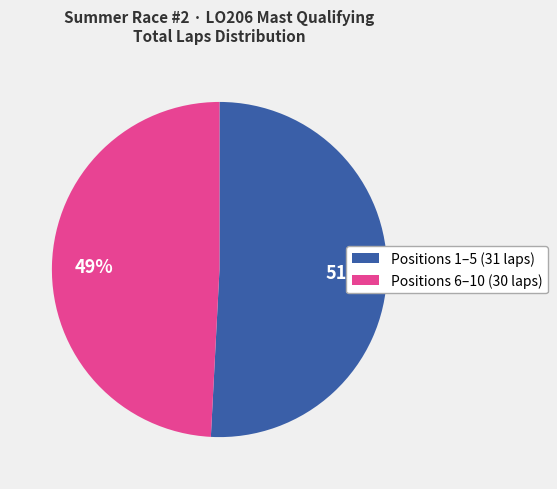

Count the number of slices in the pie.

2